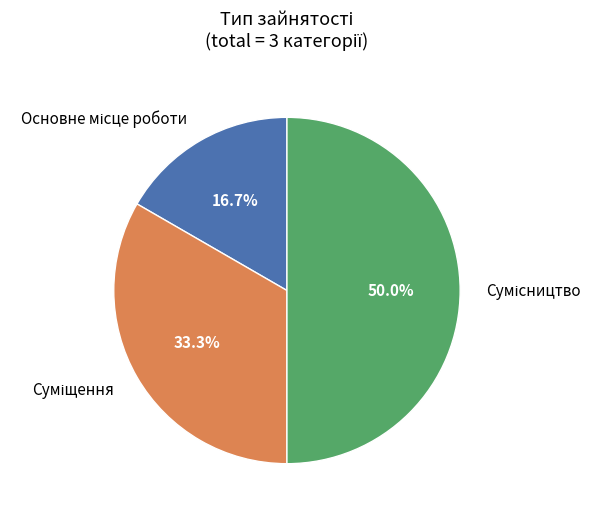

To the nearest percent, what is the average slice percentage?

33%